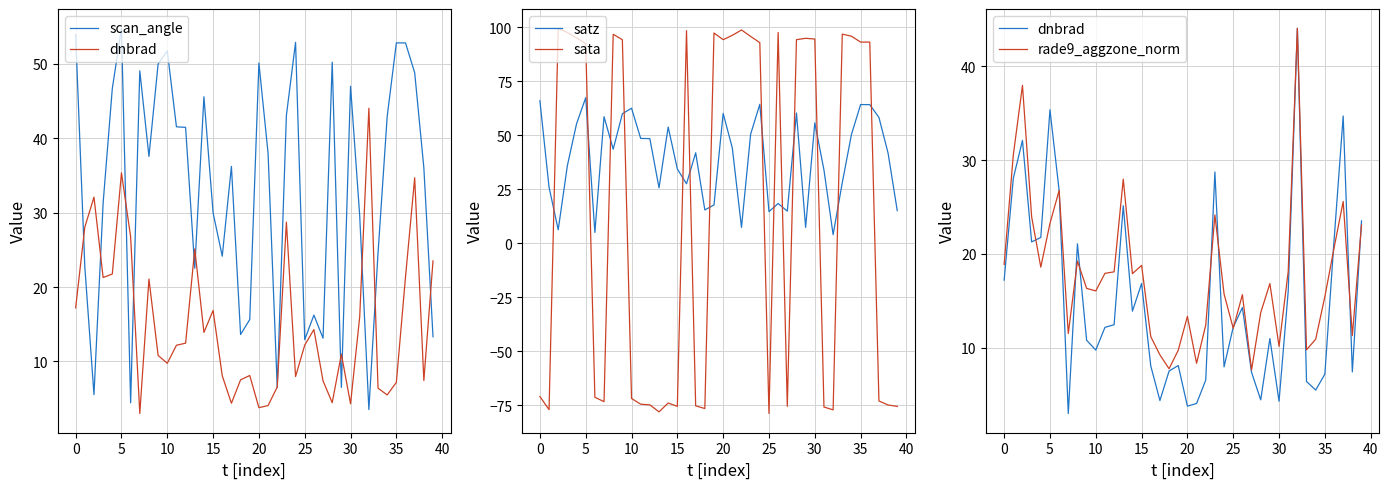

How many intersections are there between sata and satz?

14